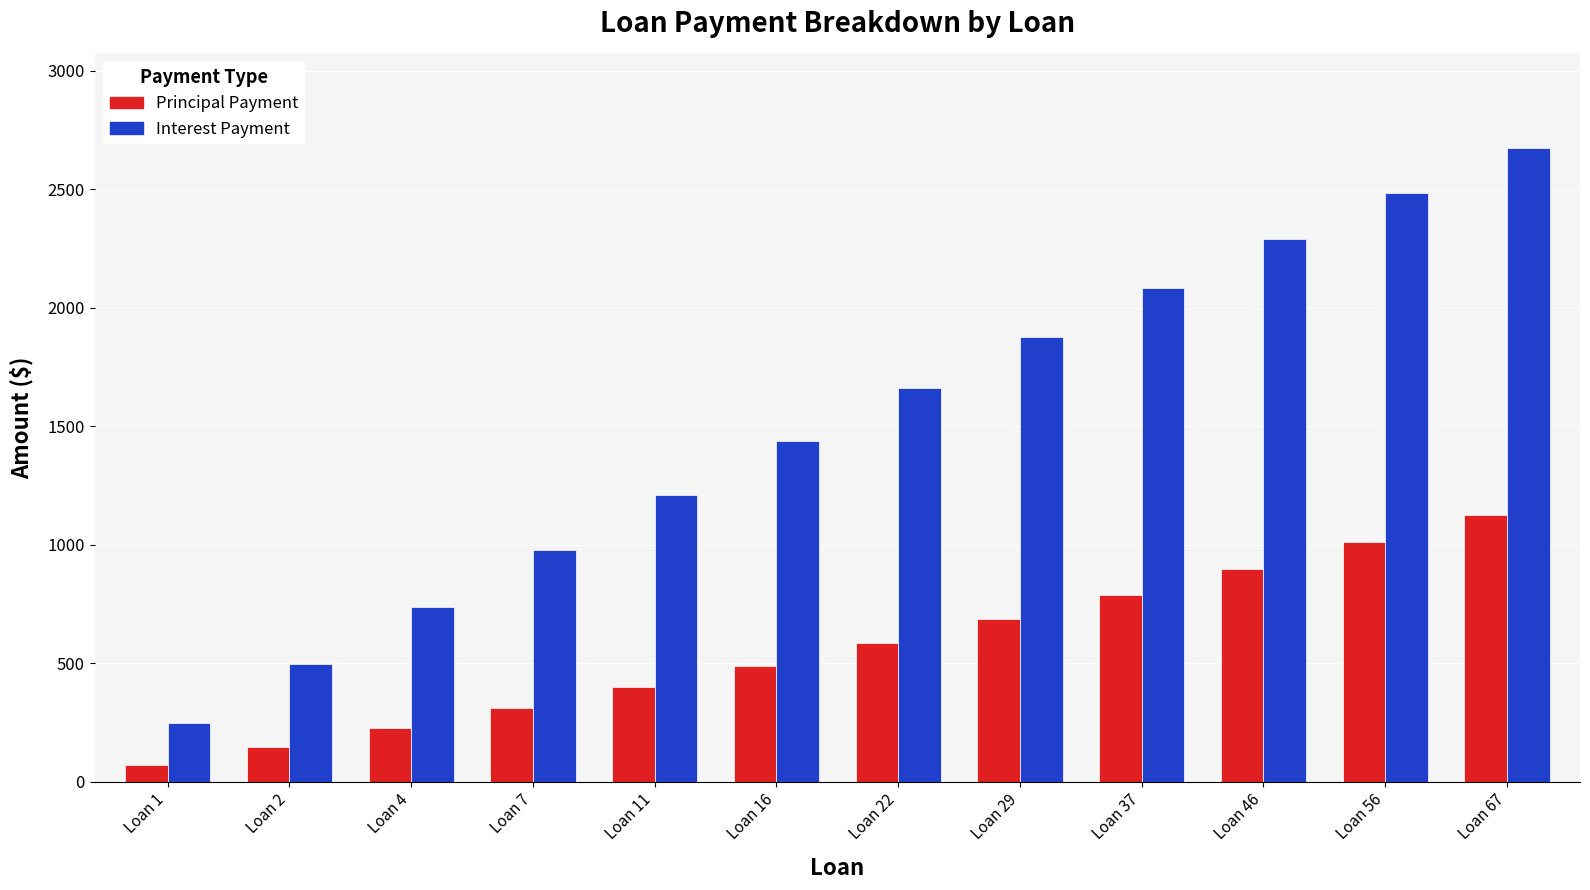

At which label does Interest Payment reach its peak?

Loan 67